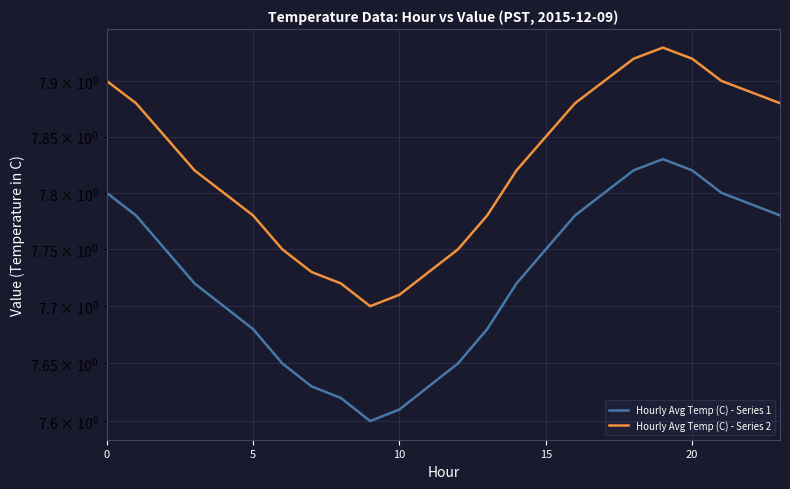

Reading right to left, transcribe all the data shown in this chart.

Hourly Avg Temp (C) - Series 1: 7.8	7.8	7.8	7.8	7.8	7.8	7.8	7.8	7.8	7.7	7.7	7.7	7.6	7.6	7.6	7.6	7.6	7.7	7.7	7.7	7.7	7.8	7.8	7.8
Hourly Avg Temp (C) - Series 2: 7.9	7.9	7.9	7.9	7.9	7.9	7.9	7.9	7.8	7.8	7.8	7.8	7.7	7.7	7.7	7.7	7.7	7.8	7.8	7.8	7.8	7.8	7.9	7.9